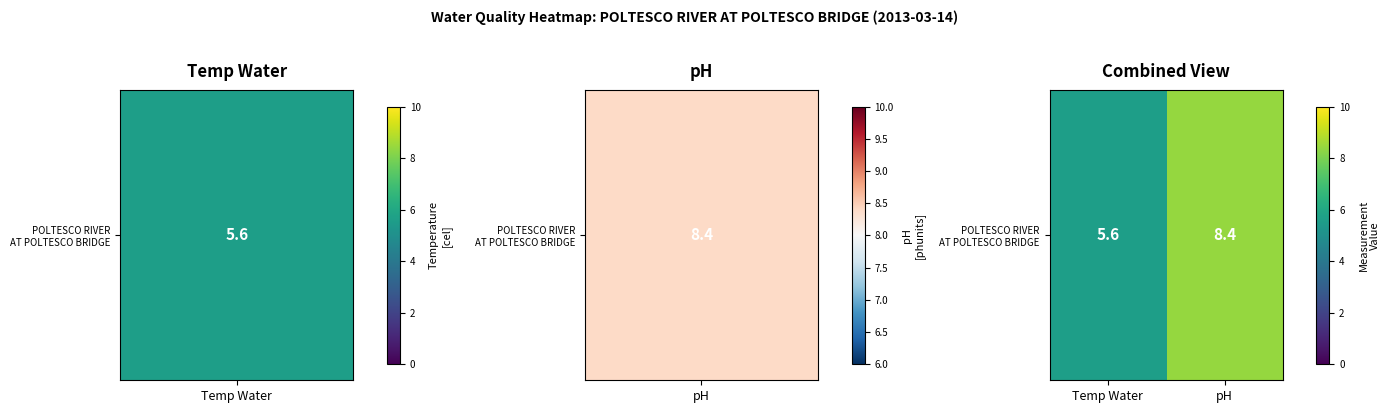

At which category does the chart reach its peak across all series?

pH